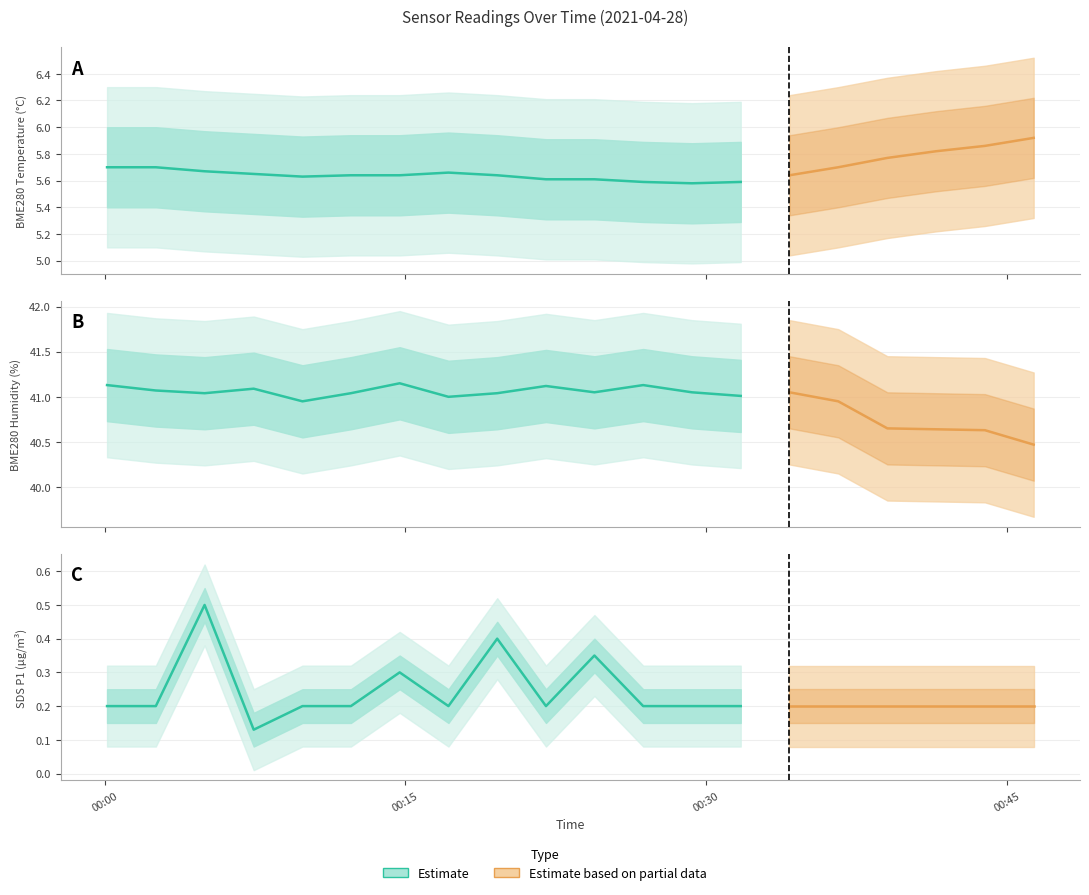

What is the average value of the BME280_temperature series?

5.7